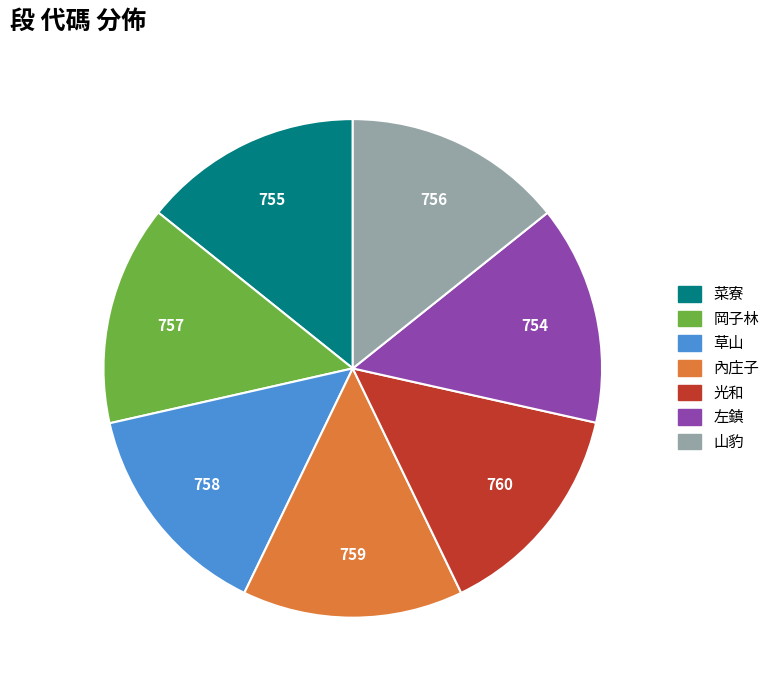

How many segments does this pie chart have?

7